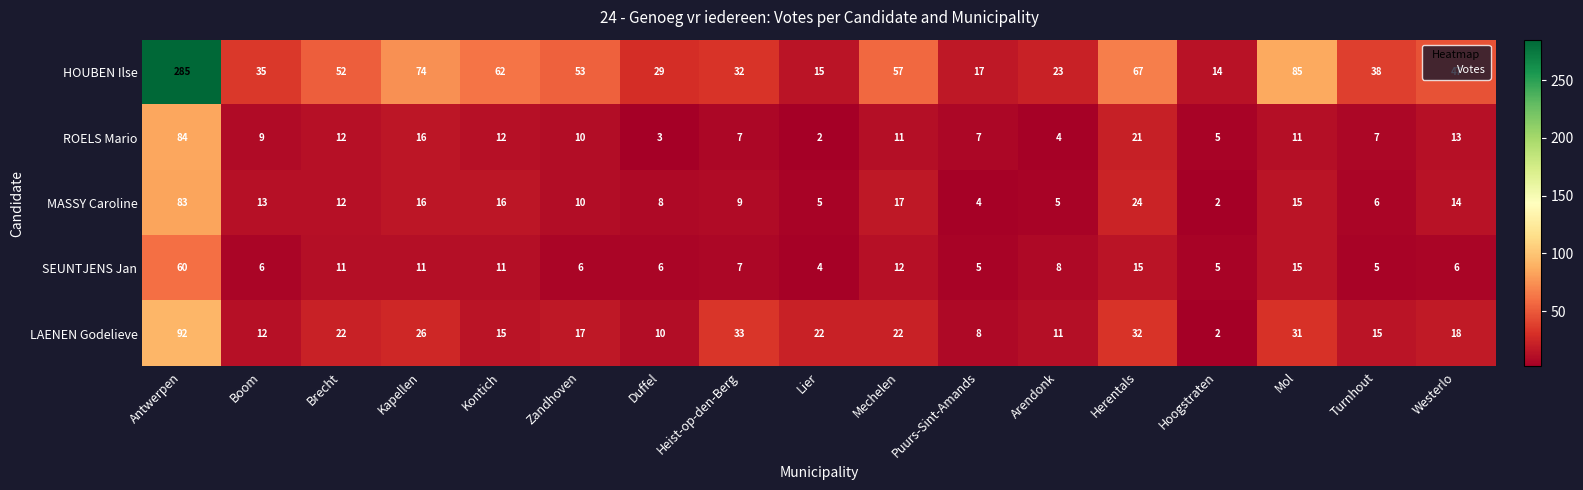

What is the difference between the maximum and minimum values in the HOUBEN Ilse series?

271